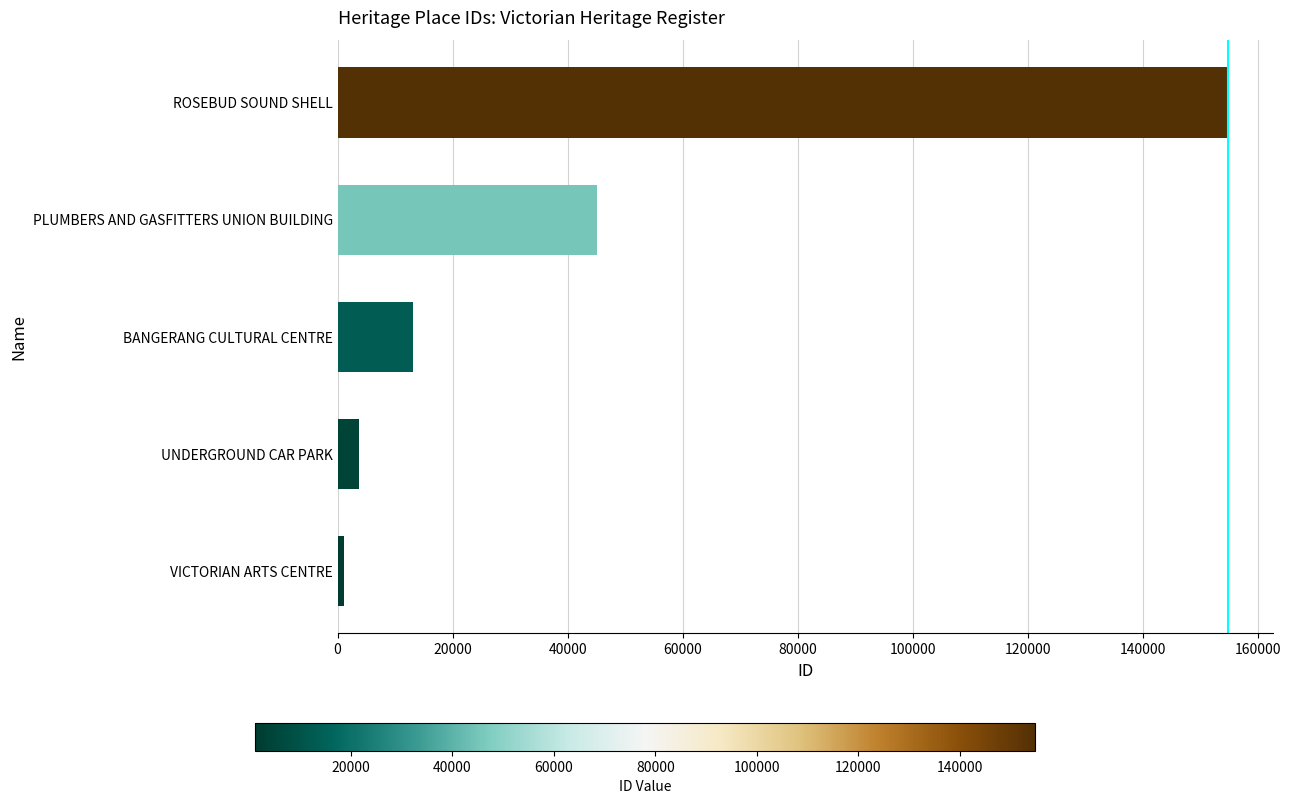

List the labels in order of value, largest first.

ROSEBUD SOUND SHELL, PLUMBERS AND GASFITTERS UNION BUILDING, BANGERANG CULTURAL CENTRE, UNDERGROUND CAR PARK, VICTORIAN ARTS CENTRE